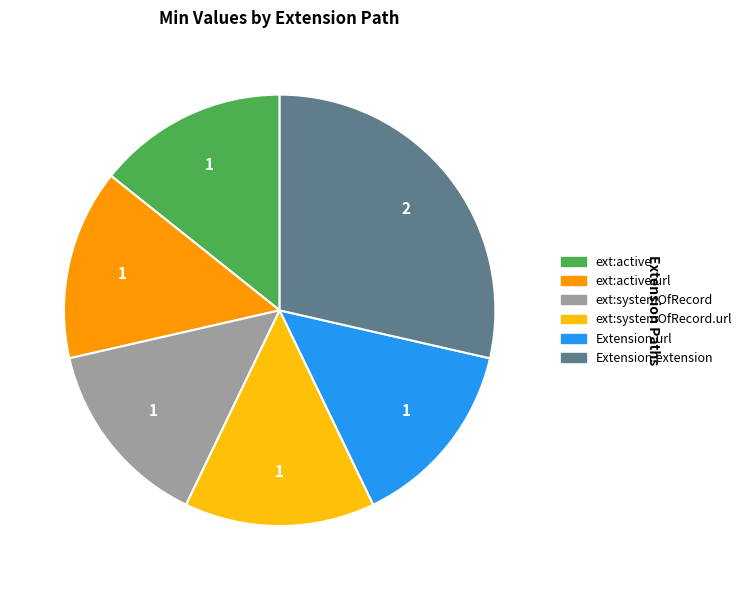

Is it true that ext:active.url is 14% of the pie?

True